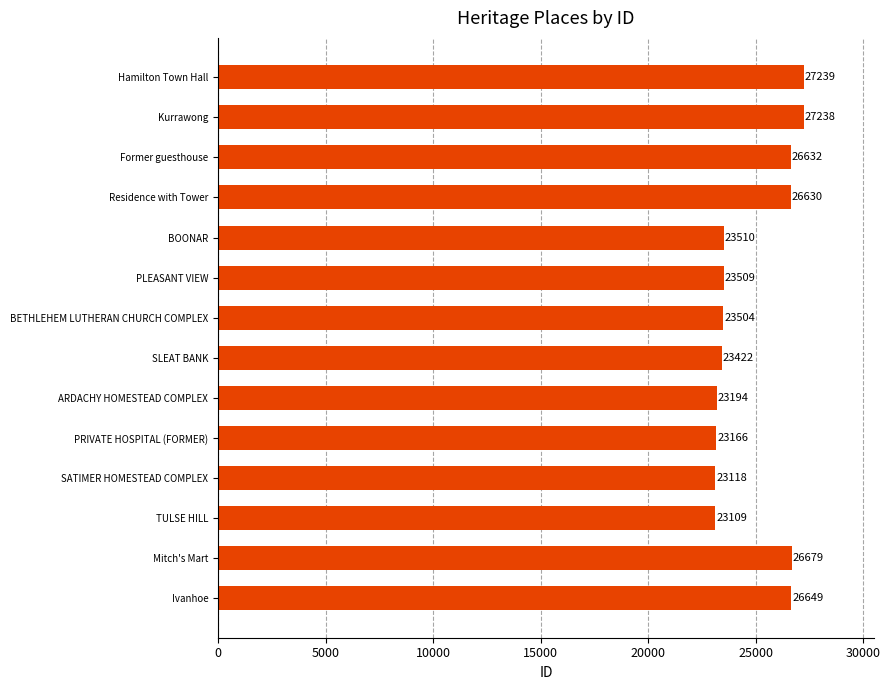

What is the change in value from TULSE HILL to BOONAR?

+401